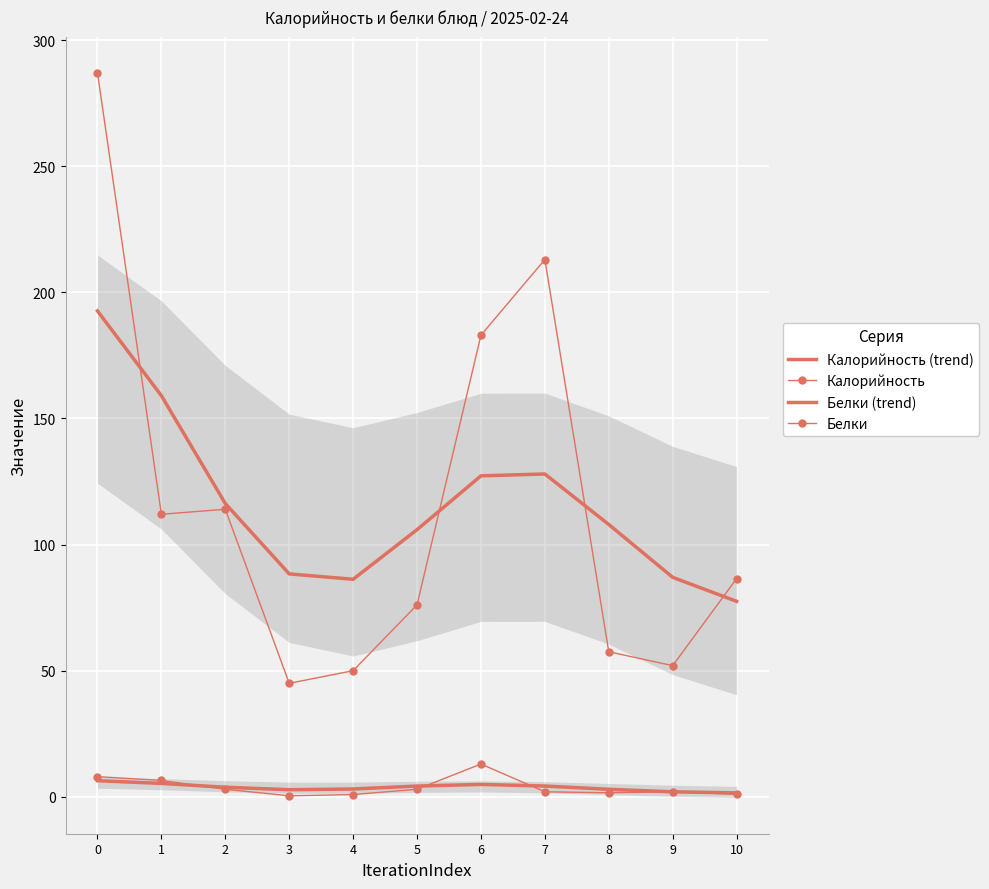

Reading left to right, what are all the values shown in this chart?

Калорийность (trend): 0=192.6	1=159.0	2=116.3	3=88.4	4=86.2	5=105.9	6=127.2	7=128.0	8=108.0	9=87.0	10=77.5
Калорийность: 0=287.0	1=112.0	2=114.0	3=45.0	4=50.0	5=76.1	6=183.0	7=213.0	8=57.5	9=52.0	10=86.5
Белки (trend): 0=6.4	1=5.3	2=3.8	3=2.8	4=3.1	5=4.3	6=4.9	7=4.3	8=3.0	9=2.0	10=1.6
Белки: 0=8.0	1=6.5	2=3.0	3=0.4	4=0.9	5=3.0	6=13.0	7=2.0	8=1.6	9=2.0	10=1.0